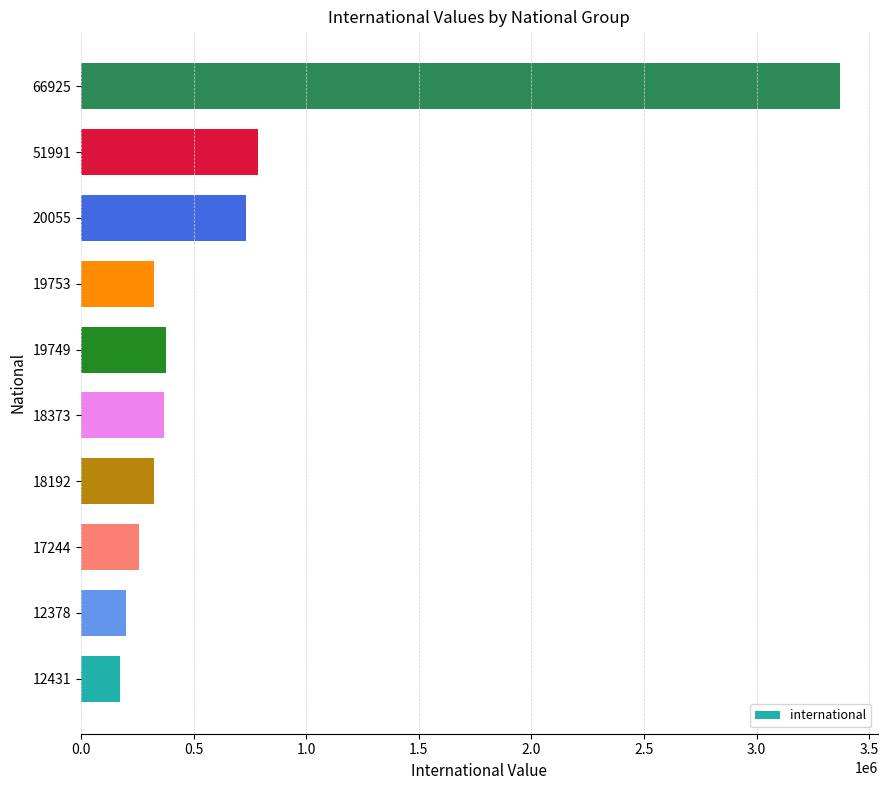

What is the difference between the values at 12378 and 51991?

588583